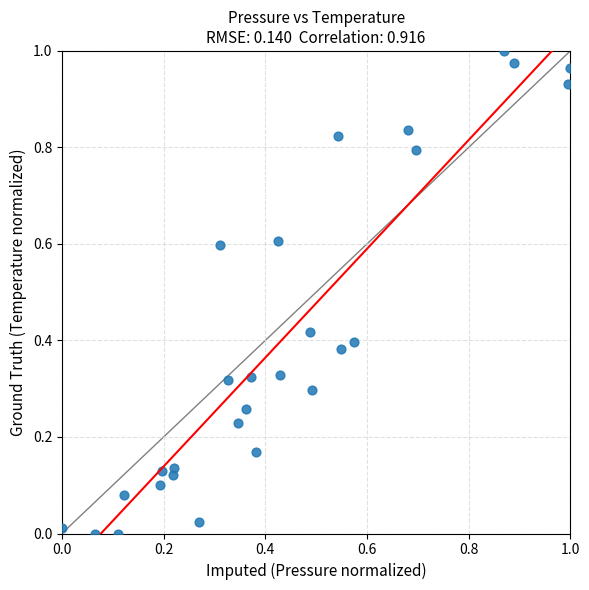

Count the number of points in this scatter plot.

28